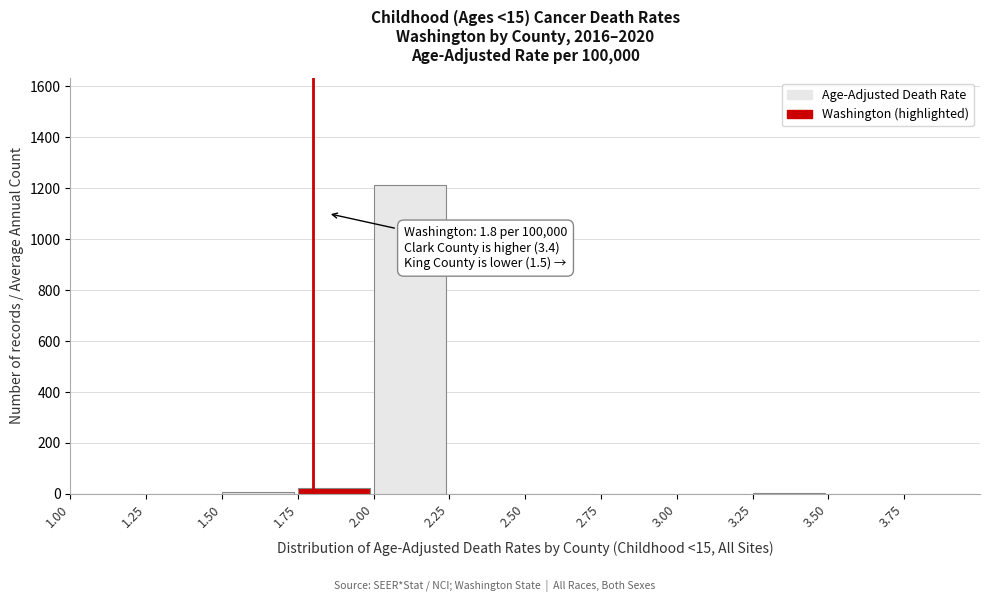

Is it true that the value at 2.00 is 1712?

False